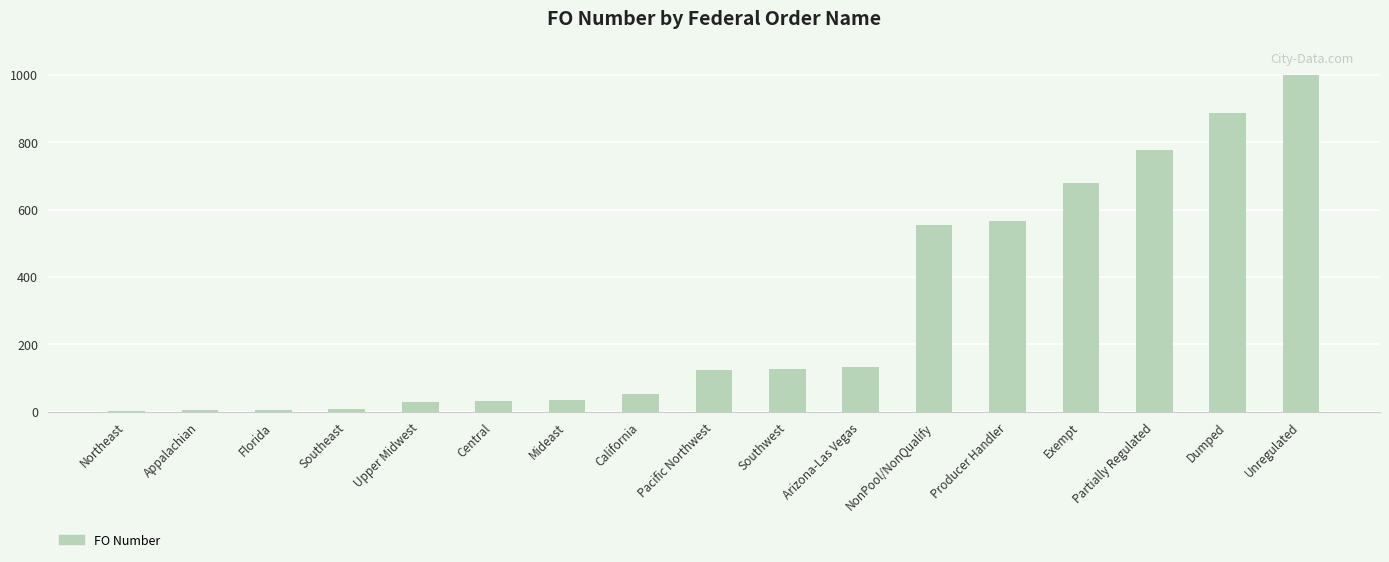

What is the sum of all values?

5010